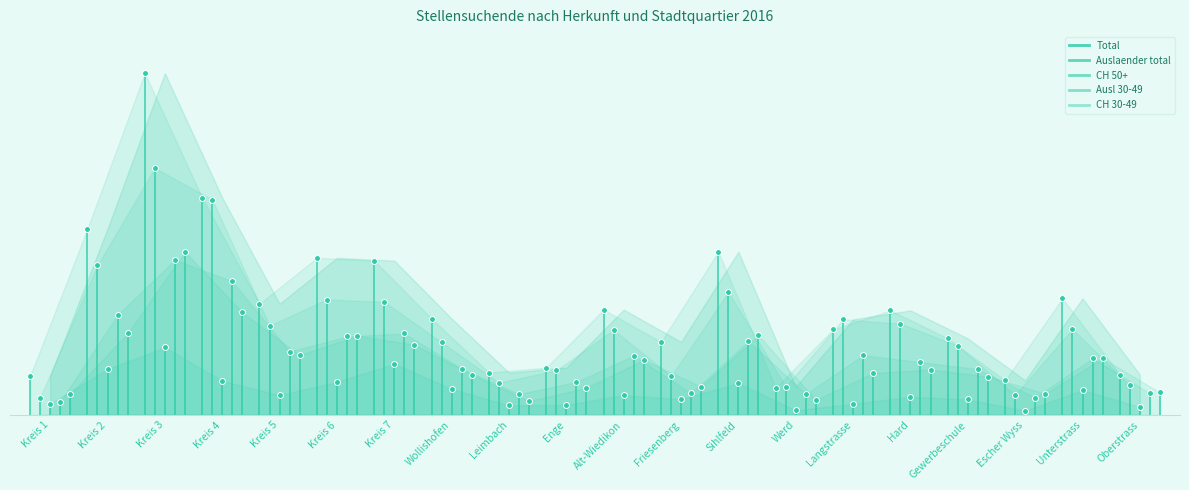

At how many categories does at least one series exceed 54?

1